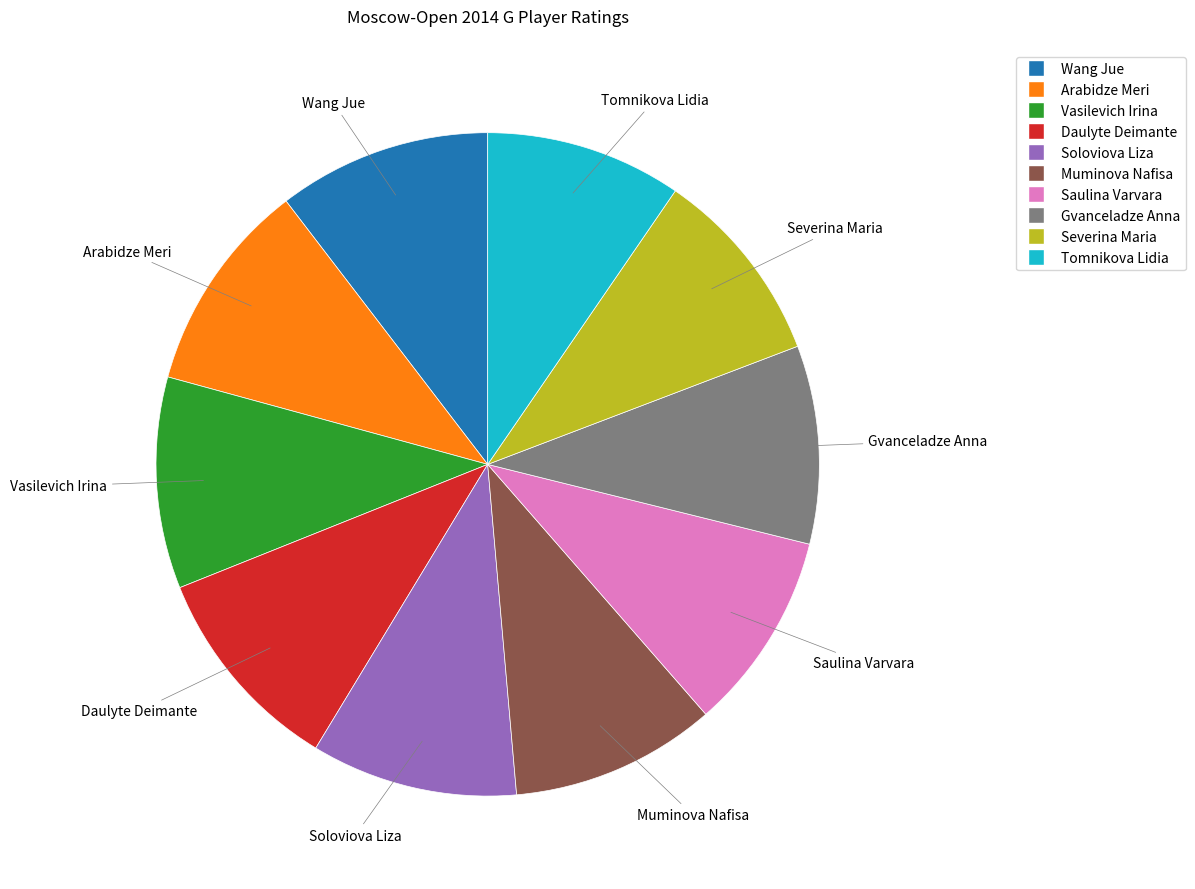

How many slices are in this pie chart?

10